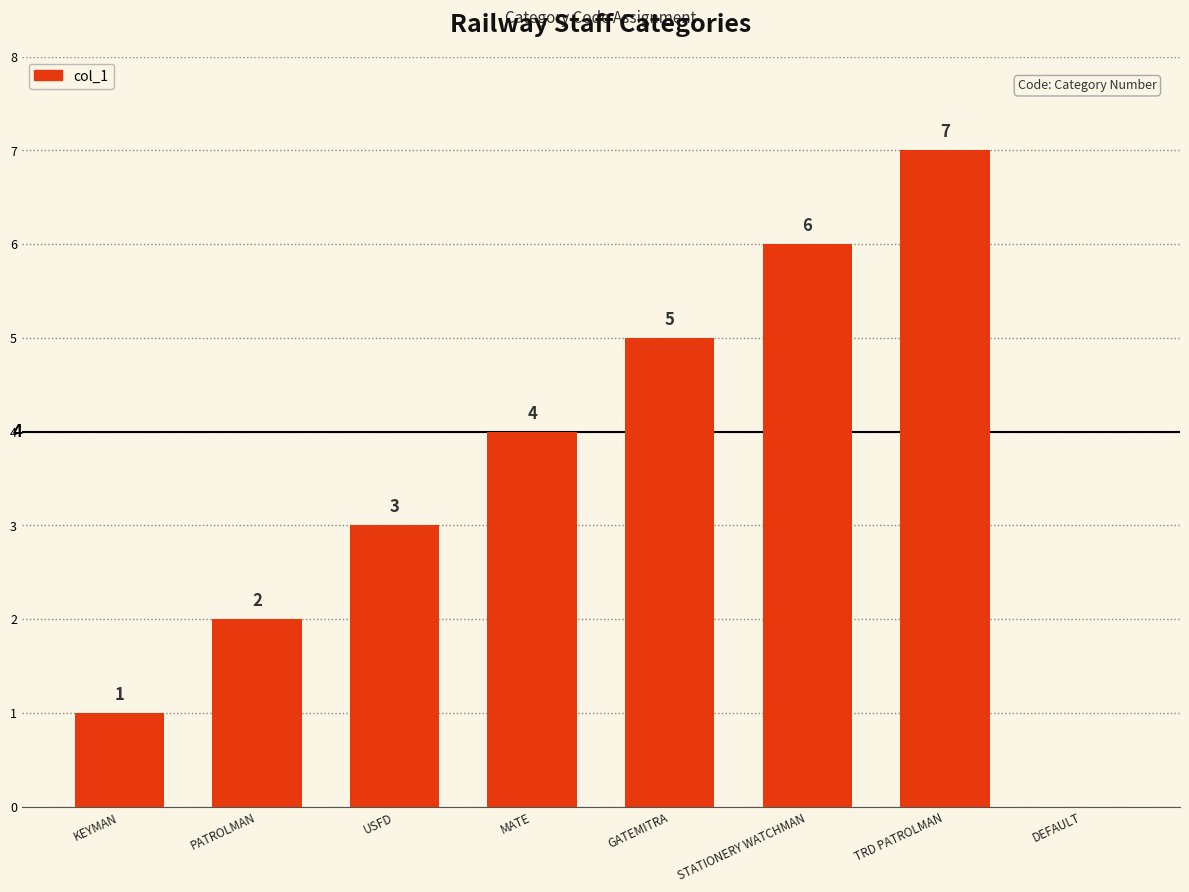

Does the chart contain stacked bars?

No